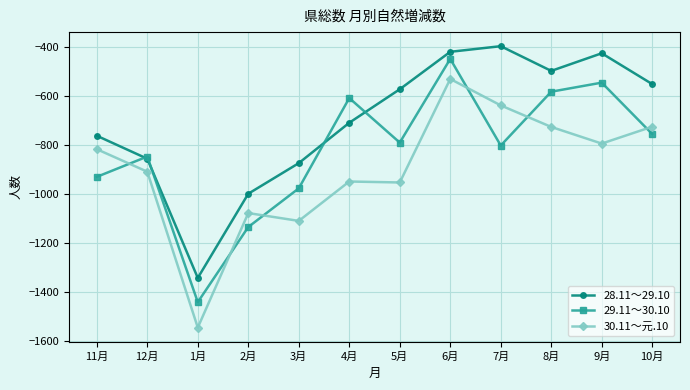

How many intersections are there between 30.11～元.10 and 29.11～30.10?

6